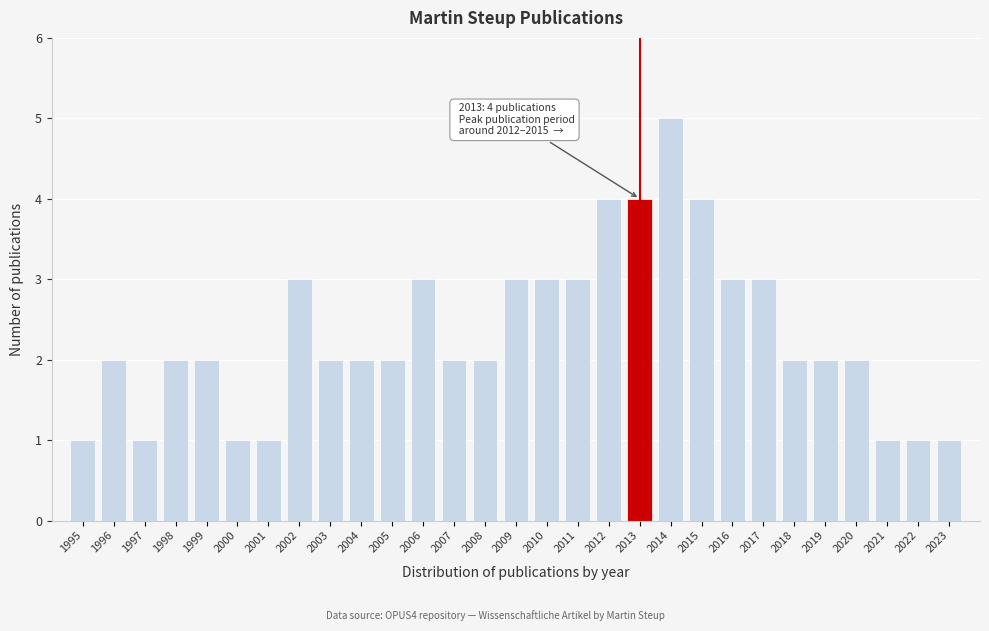

Reading right to left, transcribe all the data shown in this chart.

1	1	1	2	2	2	3	3	4	5	4	4	3	3	3	2	2	3	2	2	2	3	1	1	2	2	1	2	1